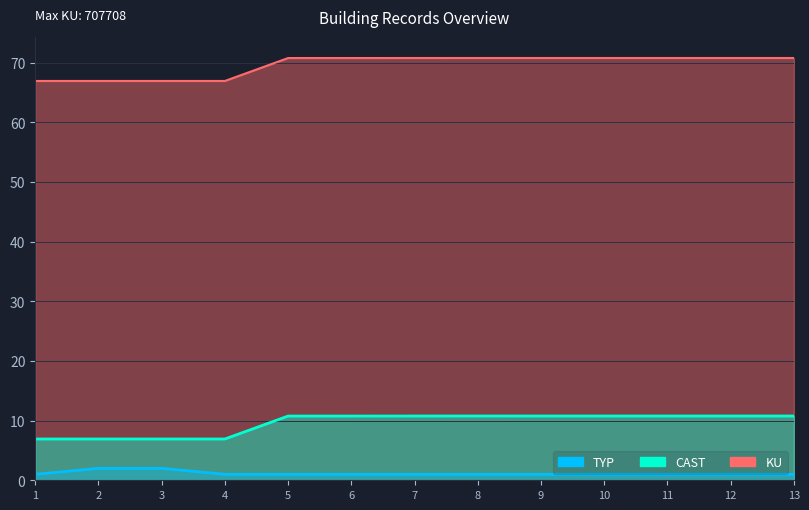

Reading right to left, extract all data points from this chart.

TYP: 1.0	1.0	1.0	1.0	1.0	1.0	1.0	1.0	1.0	1.0	2.0	2.0	1.0
CAST: 10.8	10.8	10.8	10.8	10.8	10.8	10.8	10.8	10.8	6.9	6.9	6.9	6.9
KU: 70.8	70.8	70.8	70.8	70.8	70.8	70.8	70.8	70.8	66.9	66.9	66.9	66.9